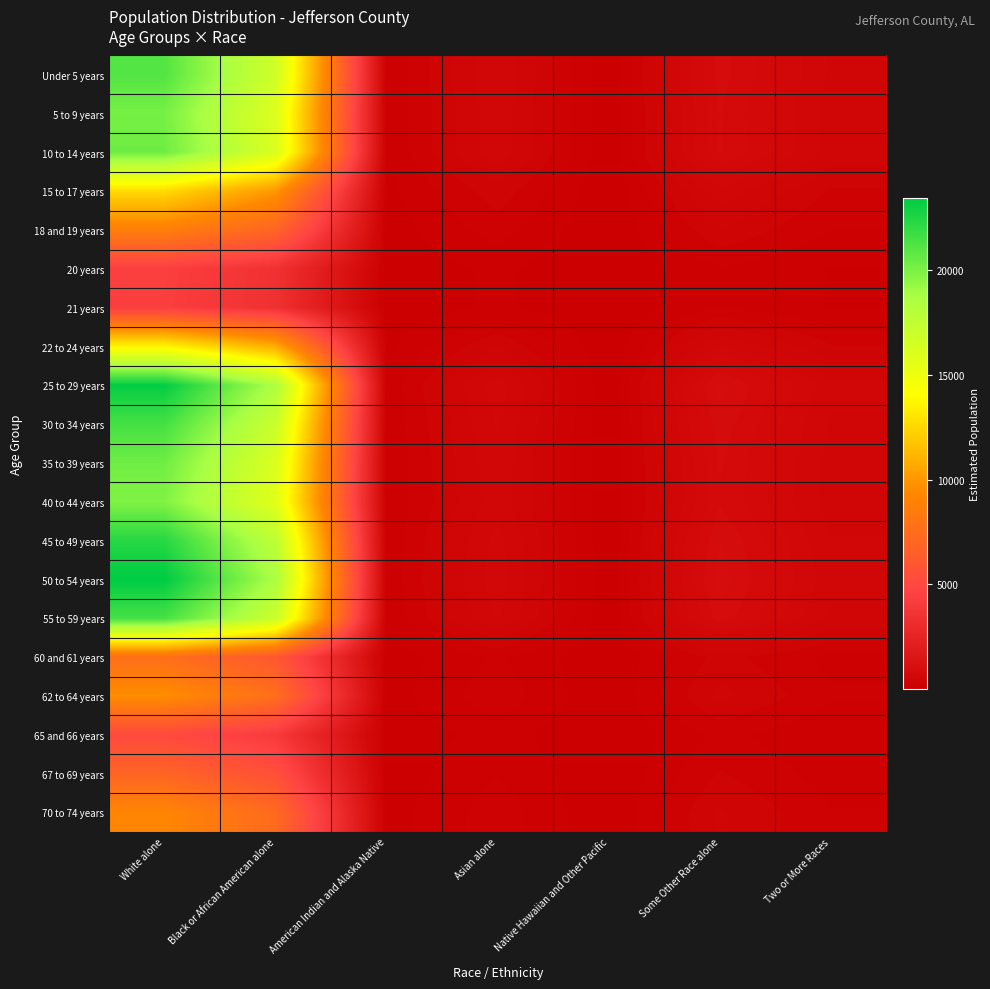

At which category is the sum across all series the highest?

White alone